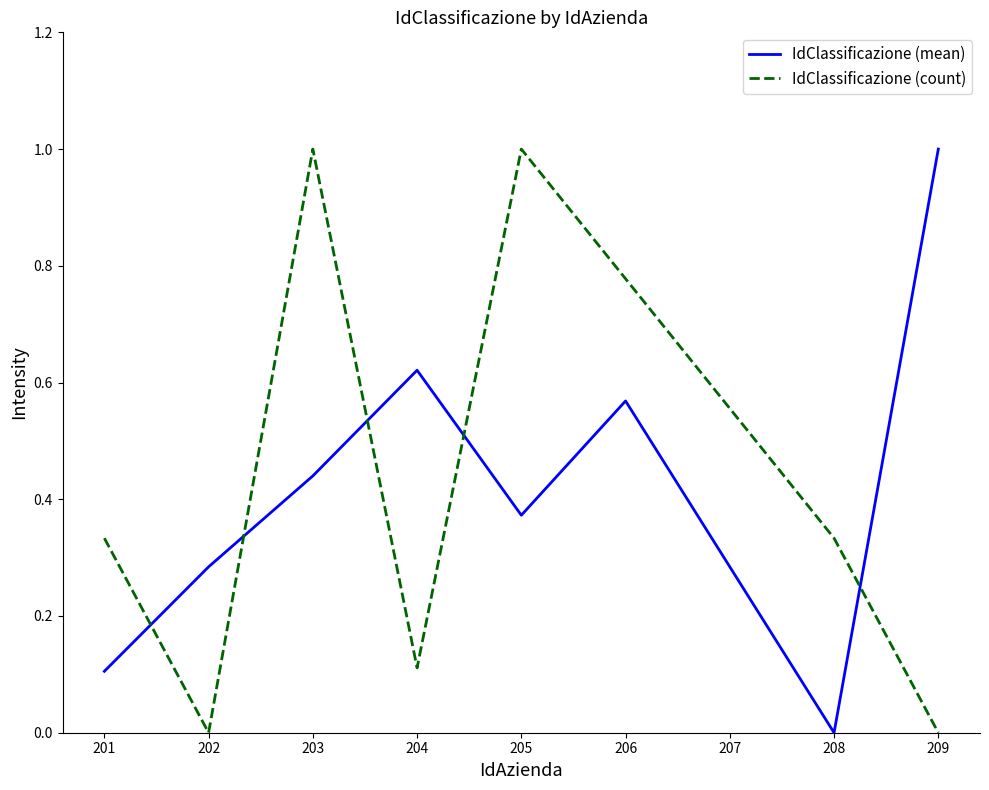

How many positive values does the IdClassificazione (mean) series have?

7